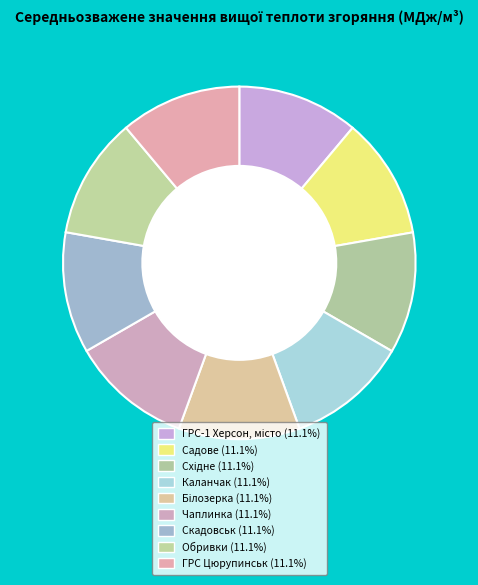

Does any single category account for the majority?

No